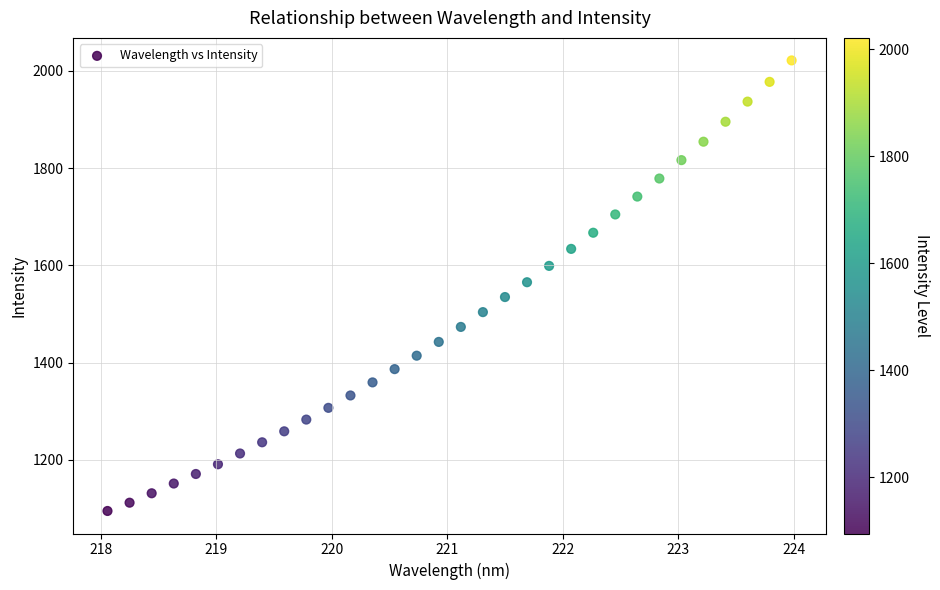

What is the range of Y values (max minus min)?

927.2